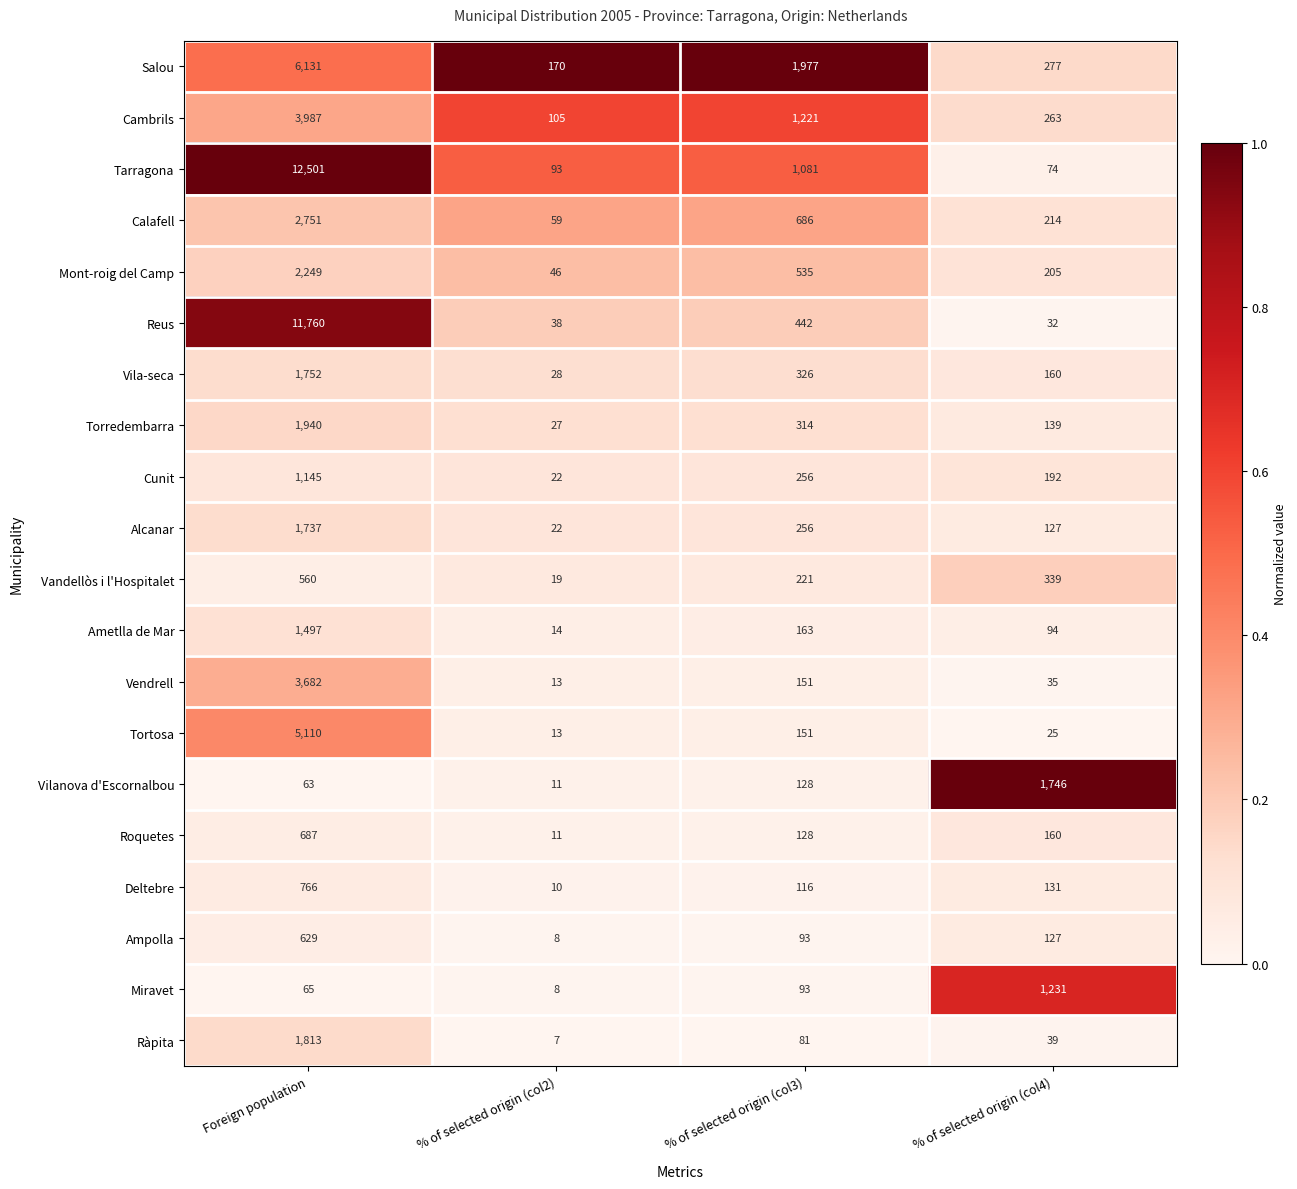

Where is Ràpita nearest to the value 910?

% of selected origin (col3)